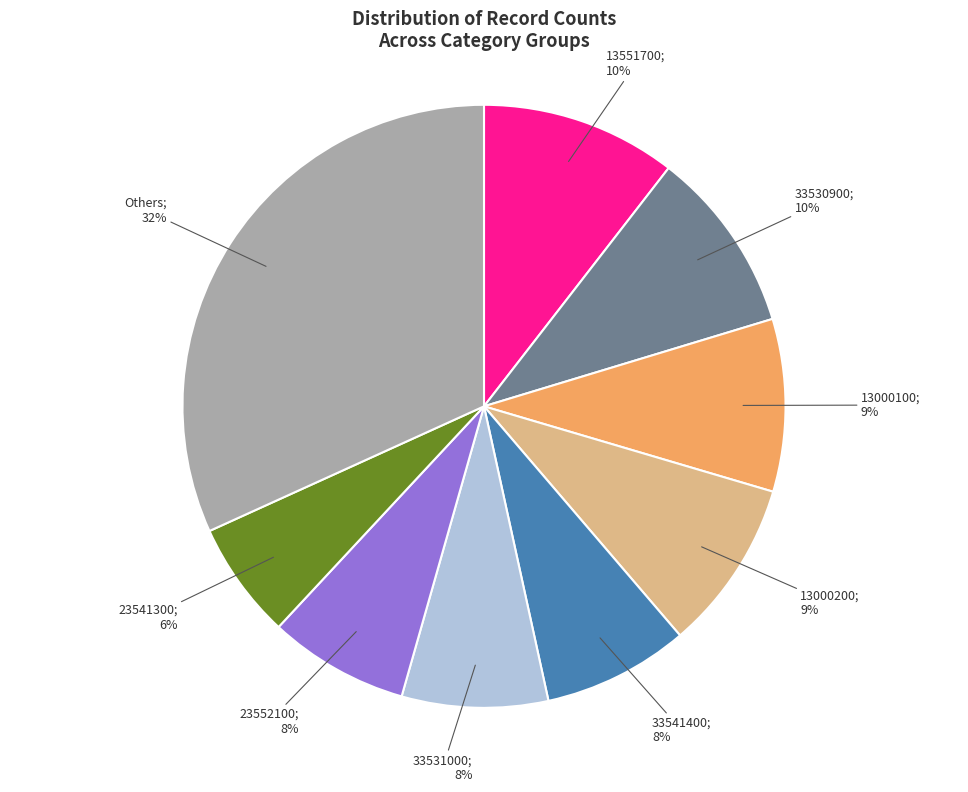

How many slices are in this pie chart?

9